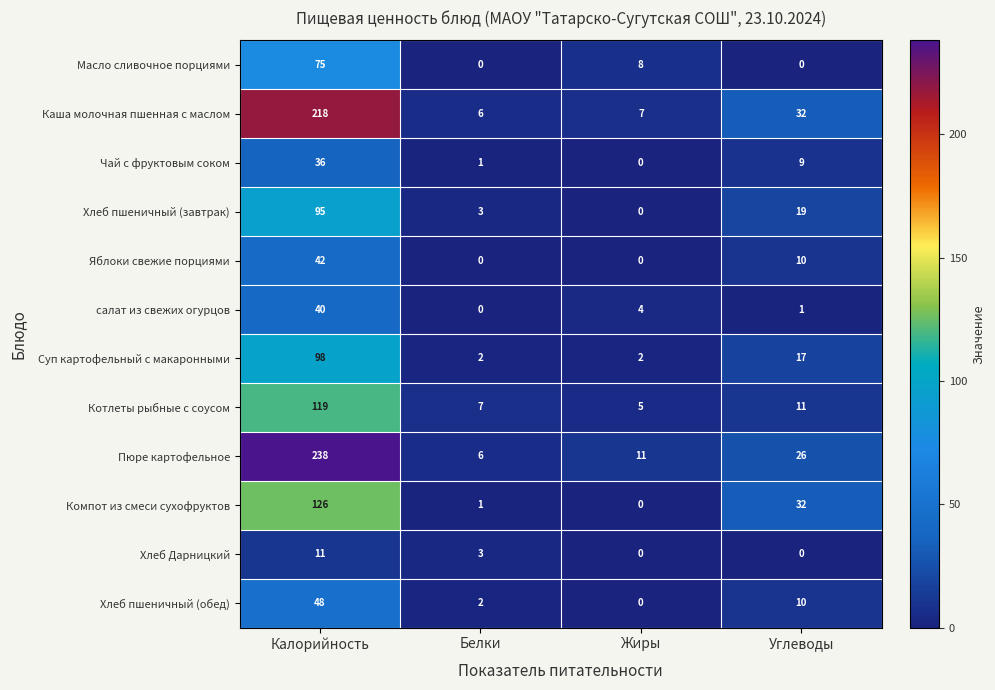

True or false: Хлеб пшеничный (обед) has a value of 3 at Белки.

False